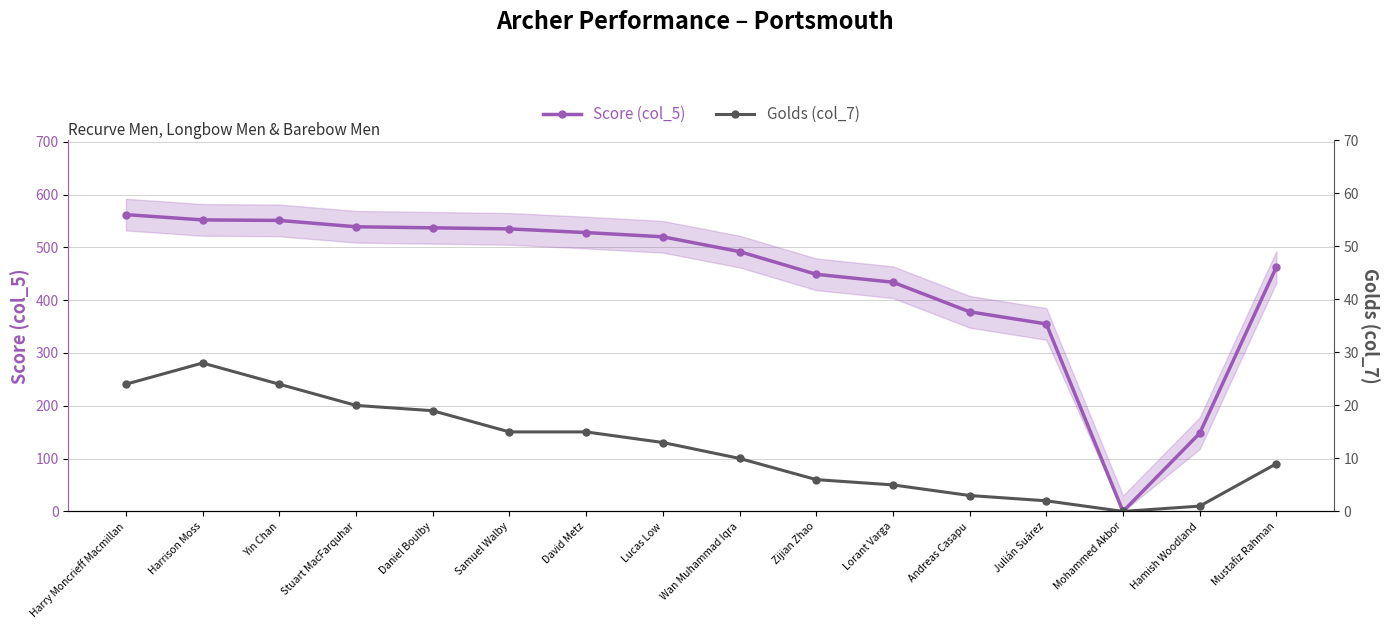

True or false: Golds (col_7) has a value of 2 at Julián Suárez.

True